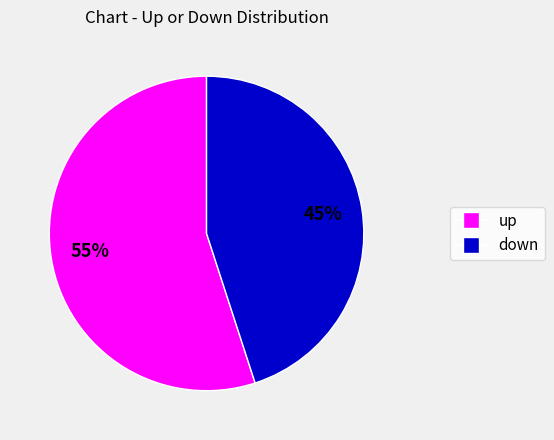

Is it true that down is 45% of the pie?

True